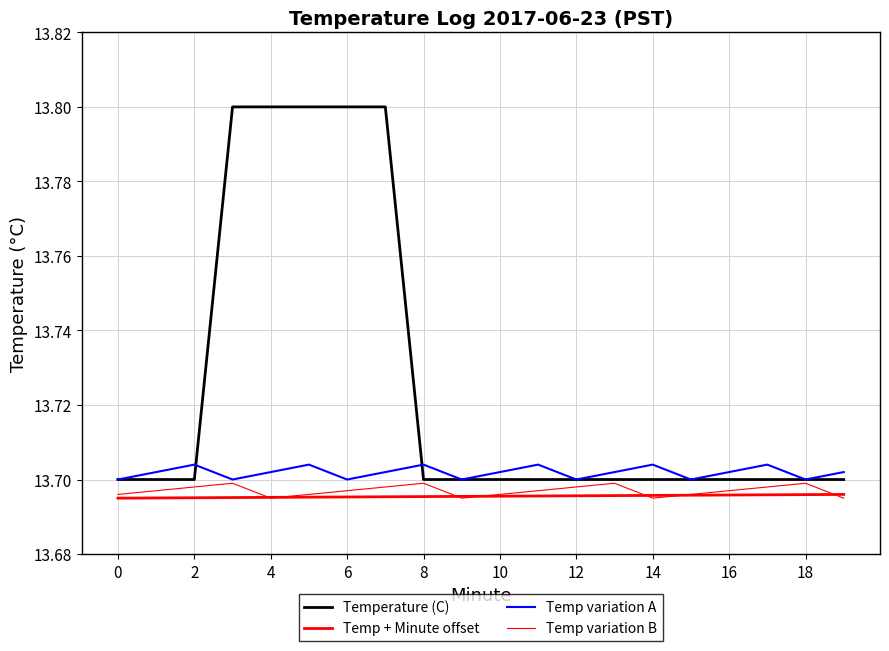

Count the number of data series in this chart.

4